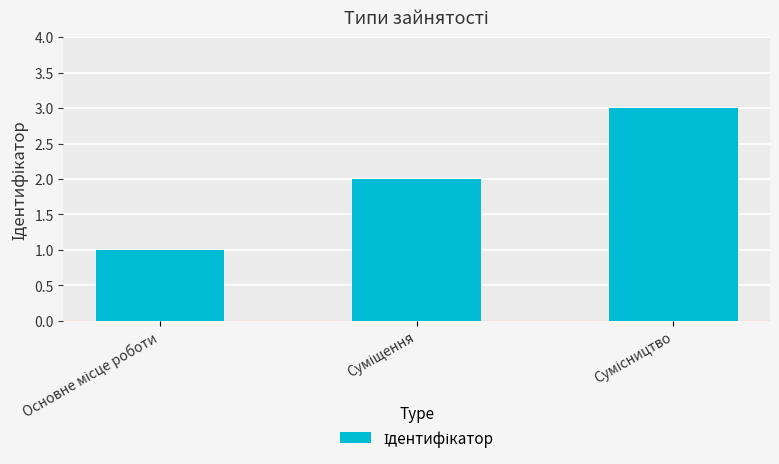

What is the maximum value shown in the chart?

3